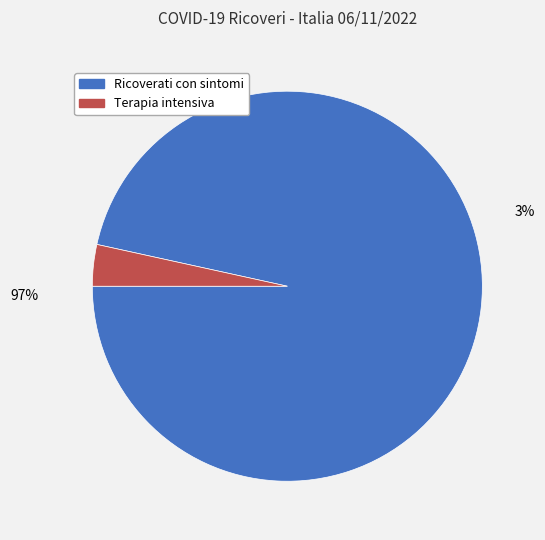

Which has a higher value, Ricoverati con sintomi or Terapia intensiva?

Ricoverati con sintomi